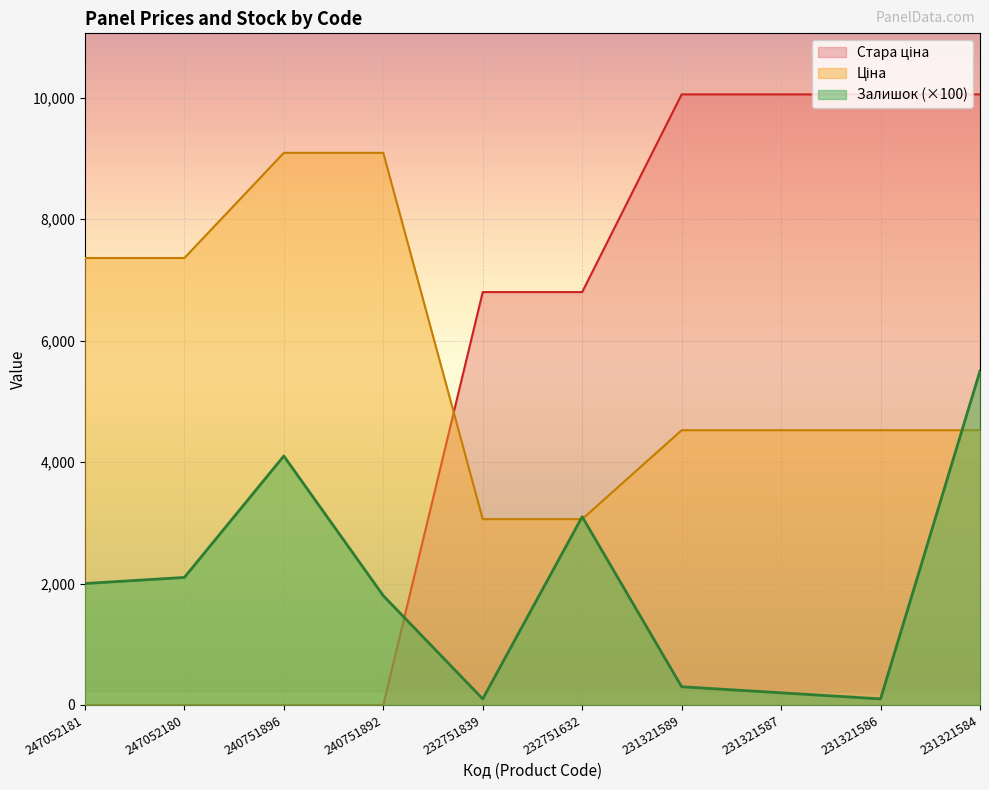

What is the value of the Ціна point at the 3rd from the left?

9092.0